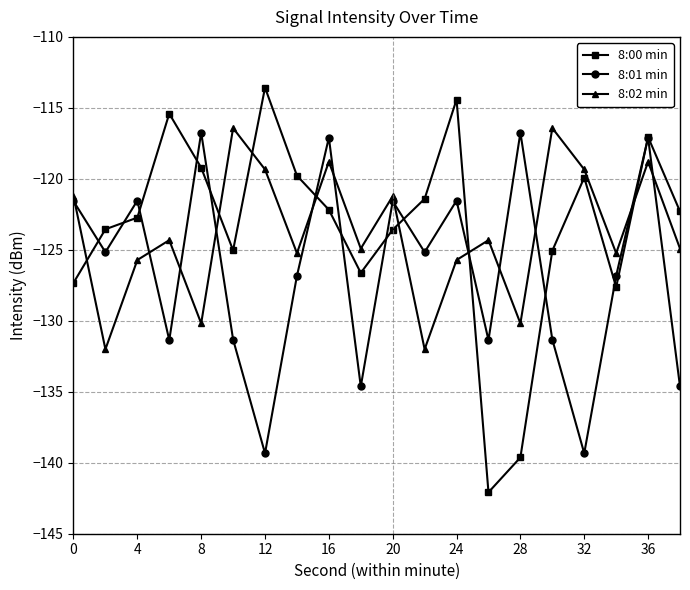

What is the value of the 8:02 min point at the 18th from the left?

-125.2